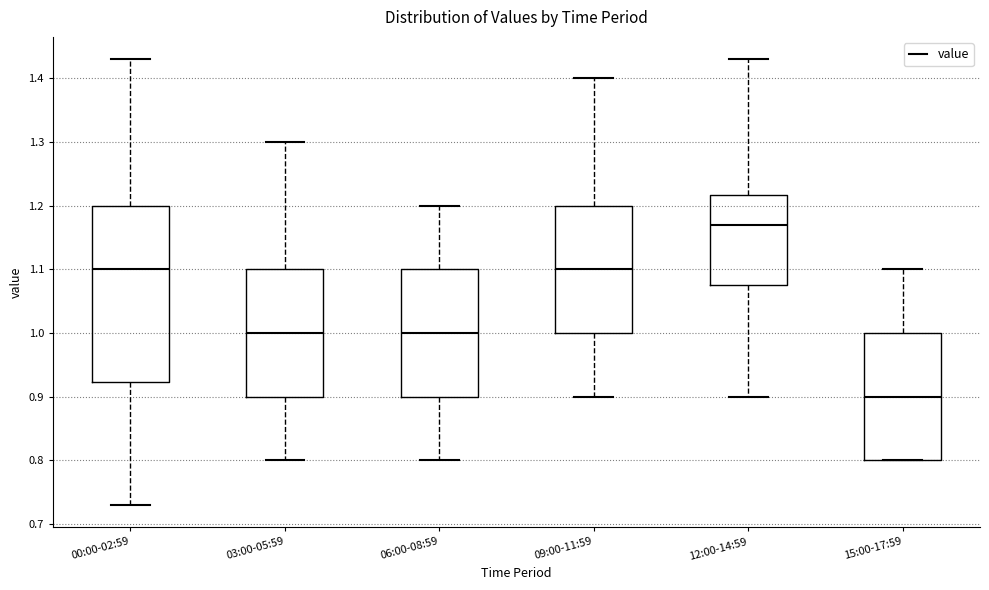

Which box has the highest median line?

12:00-14:59